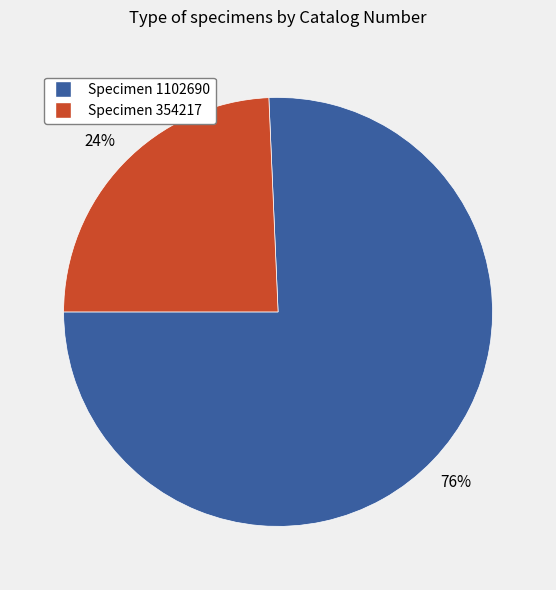

To the nearest percent, what is the average slice percentage?

50%